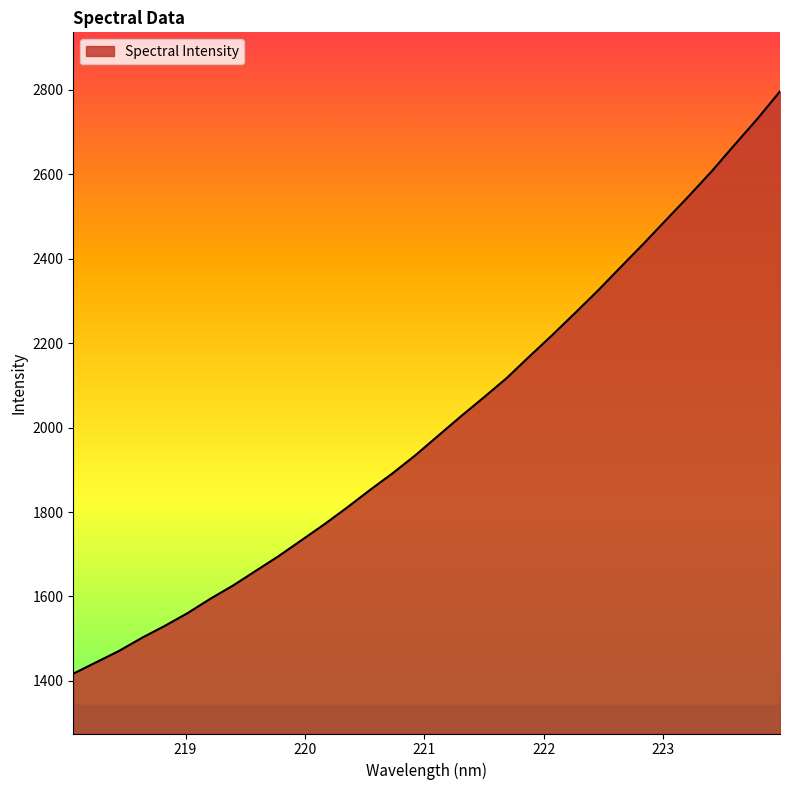

What is the greatest value displayed?

2796.1